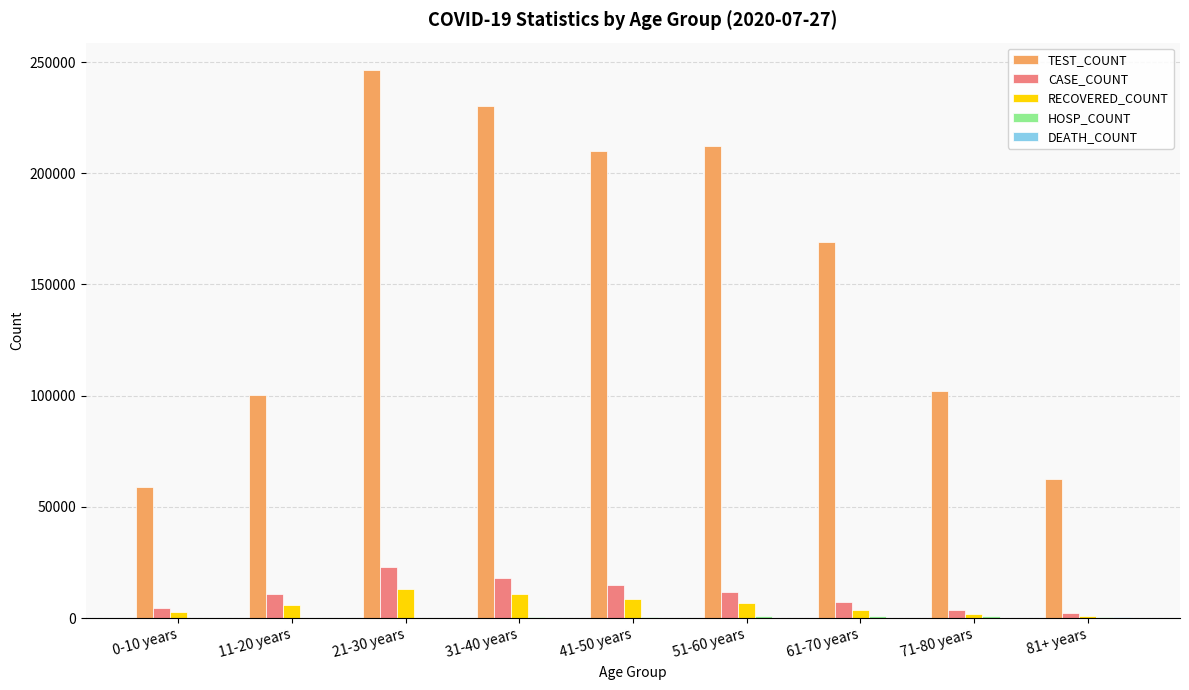

At which label is TEST_COUNT closest to 152697?

61-70 years